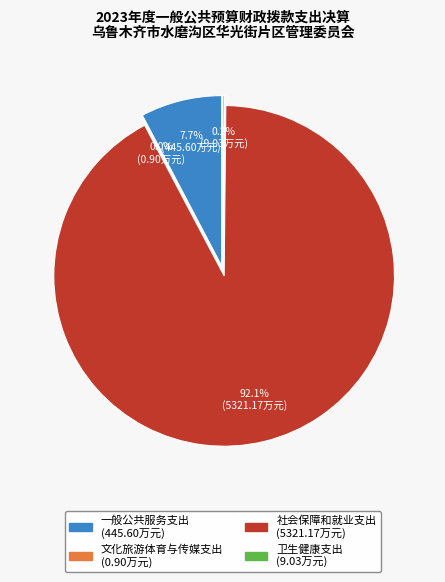

Combined, what portion of the pie is 社会保障和就业支出 and 文化旅游体育与传媒支出?

92.1%